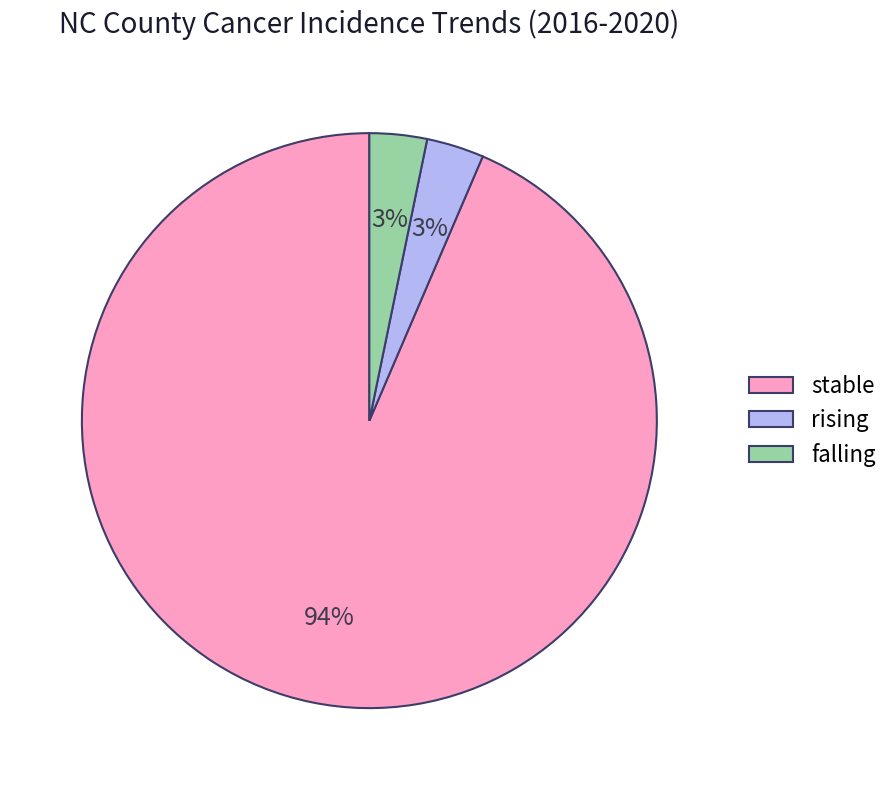

Do stable and rising together represent more than half of the pie?

Yes